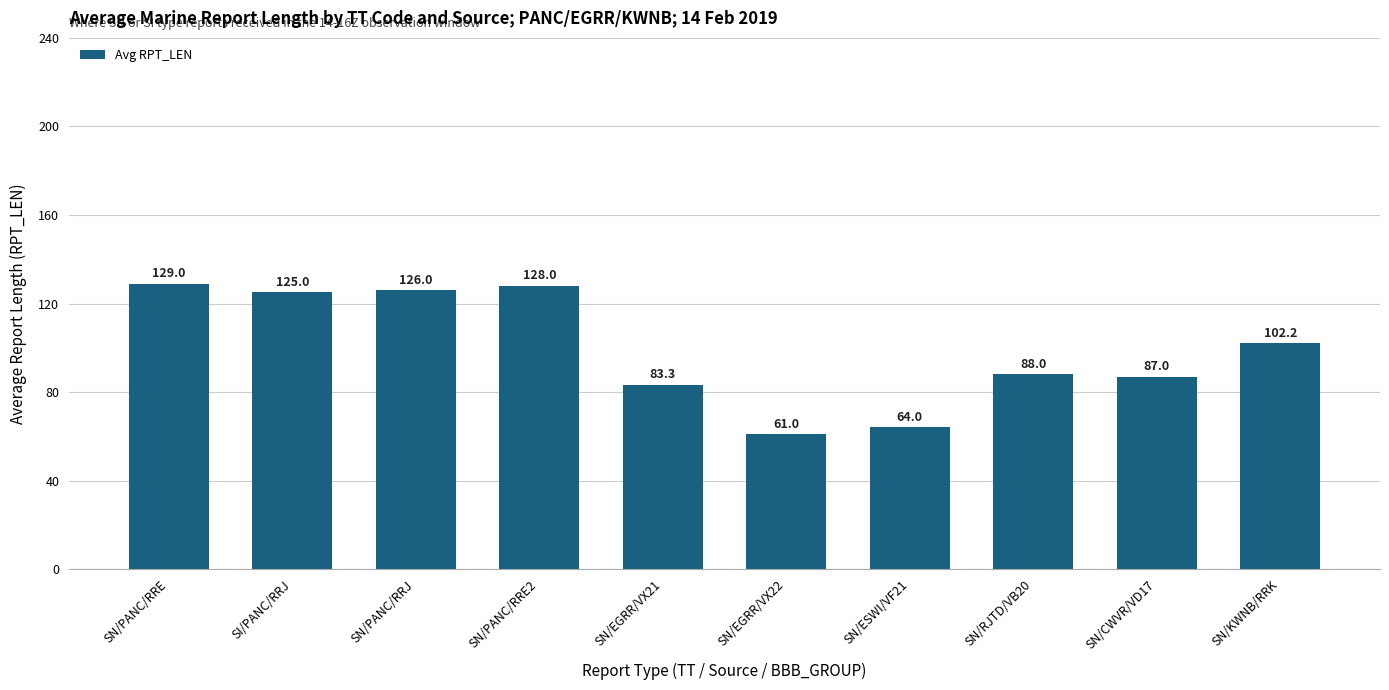

What is the label of the 8th bar from the left?

SN/RJTD/VB20